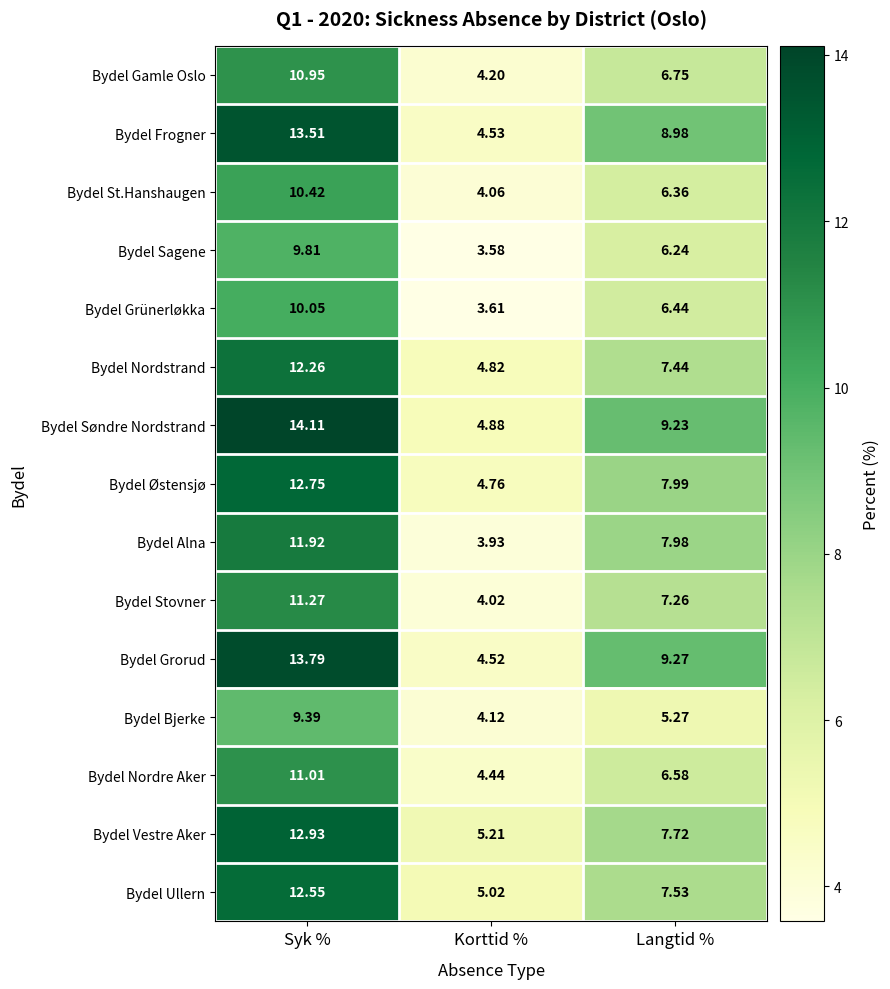

Which category has the highest value across all series?

Syk %